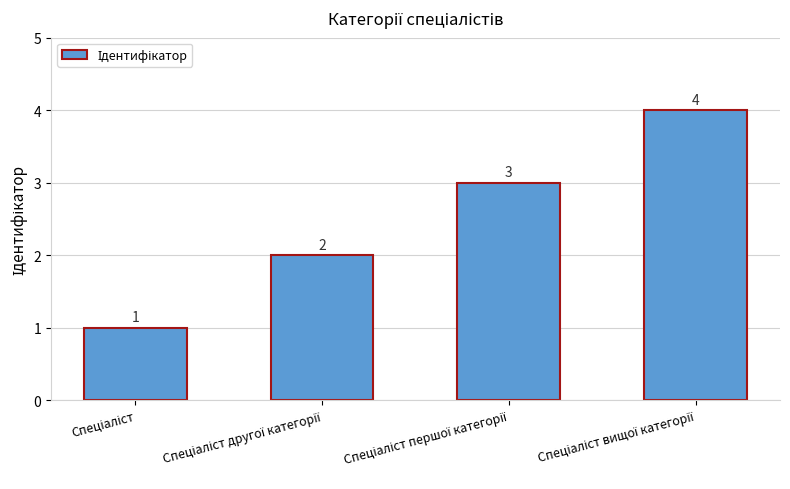

Count the values in the range 2 to 4.

3